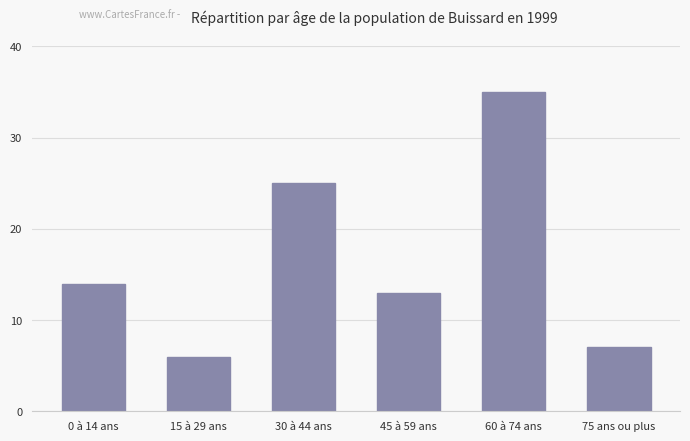

Reading right to left, what are all the values shown in this chart?

75 ans ou plus=7	60 à 74 ans=35	45 à 59 ans=13	30 à 44 ans=25	15 à 29 ans=6	0 à 14 ans=14